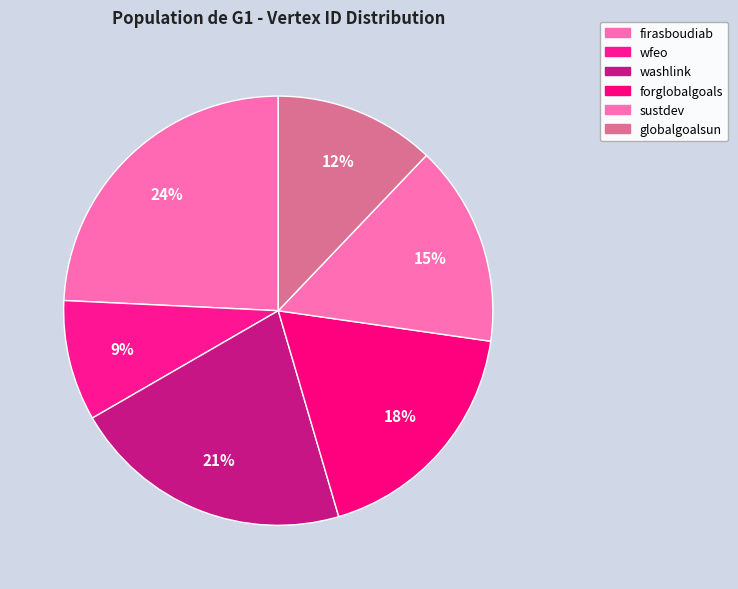

Which has a higher value, washlink or forglobalgoals?

washlink